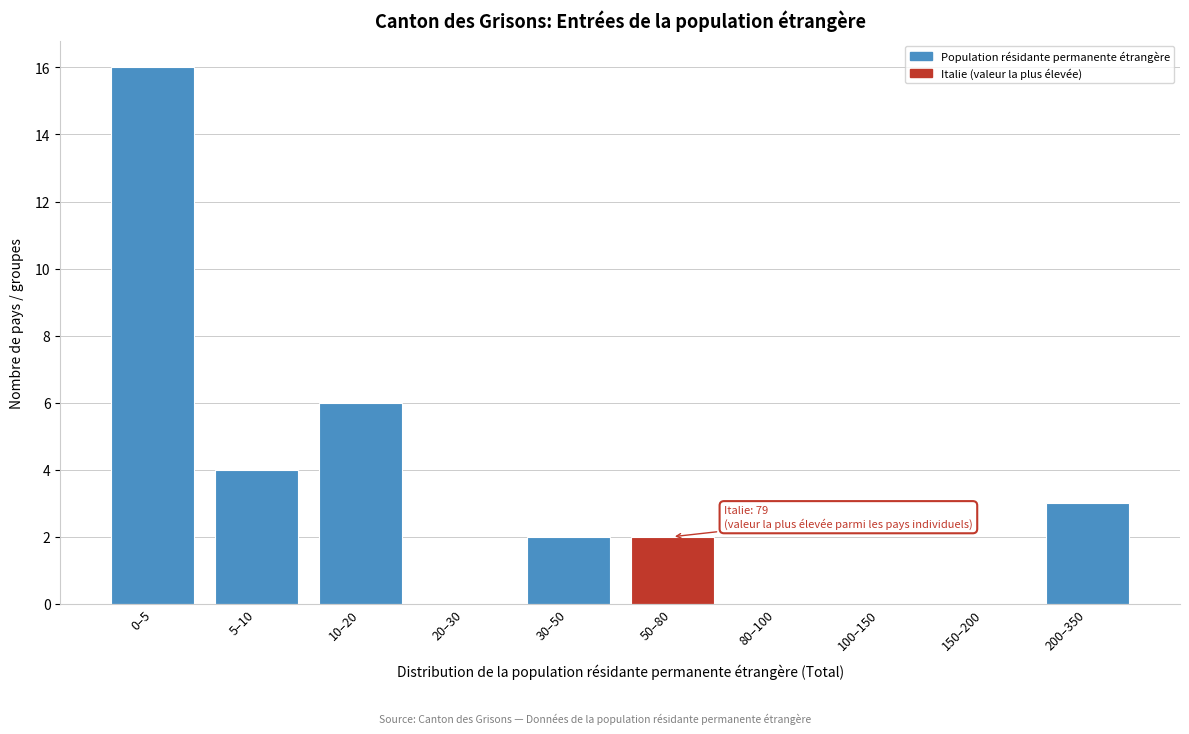

Reading right to left, transcribe all the data shown in this chart.

200–350=3	150–200=0	100–150=0	80–100=0	50–80=2	30–50=2	20–30=0	10–20=6	5–10=4	0–5=16